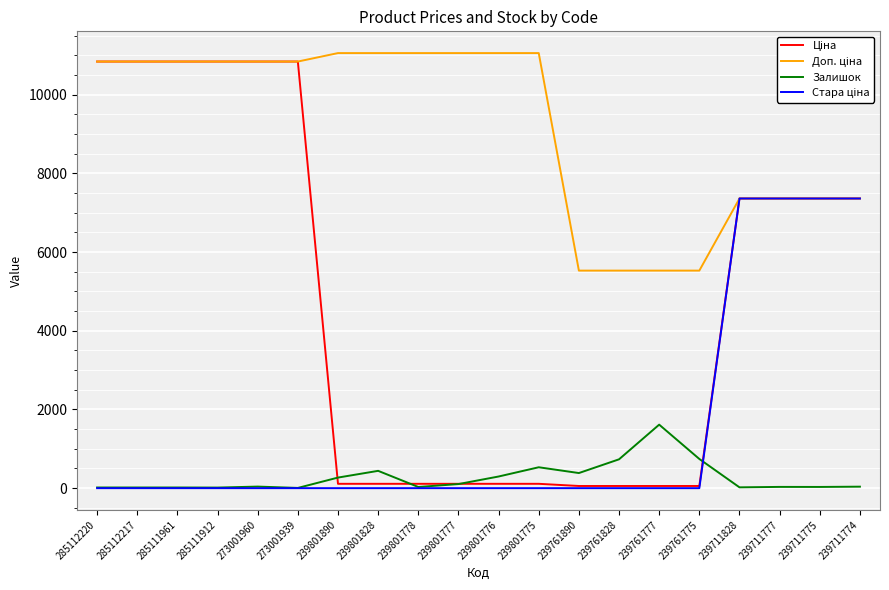

Which series has the largest total across all categories?

Доп. ціна